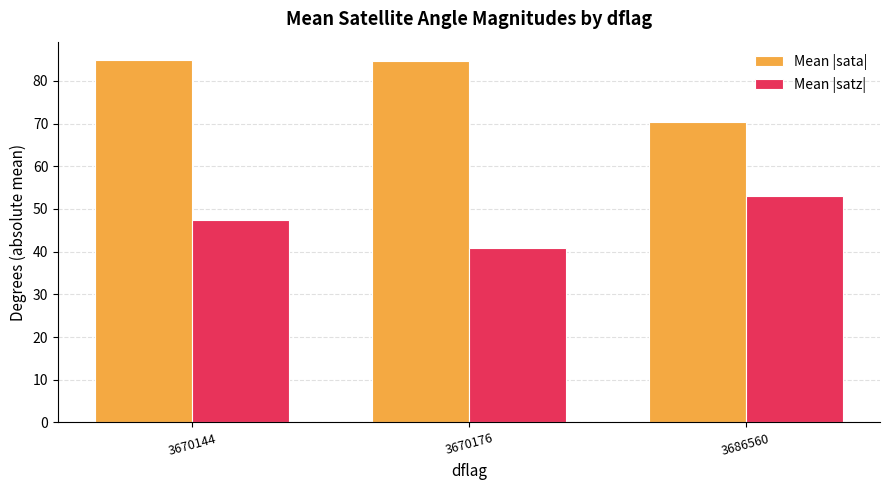

The value of Mean |satz| at 3670176 is 40.8. True or false?

True